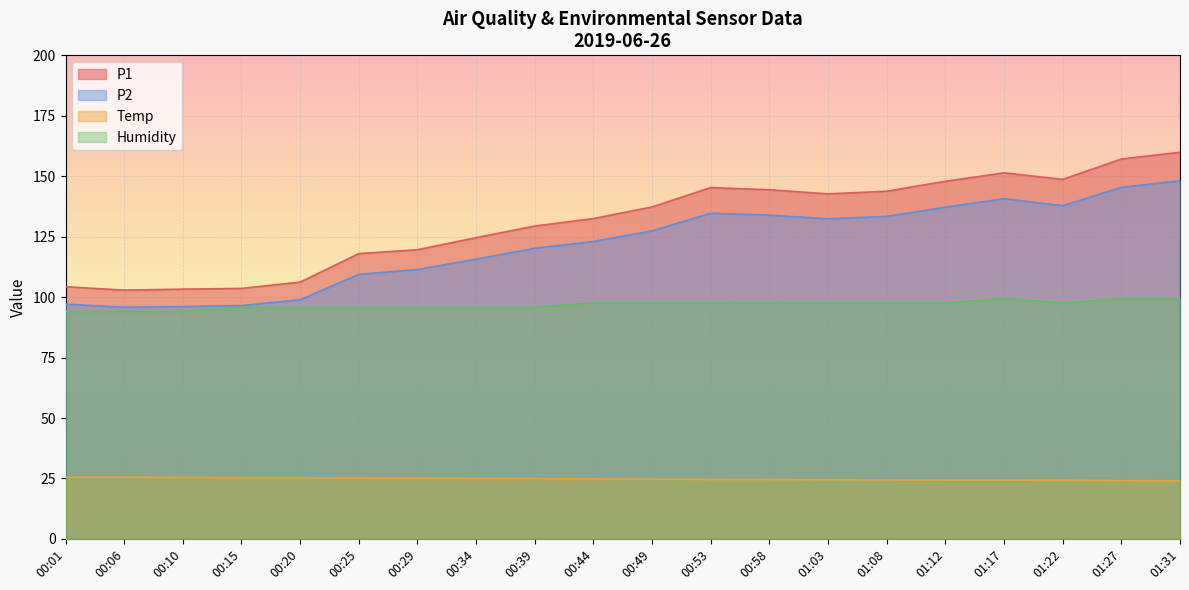

Which category has the lowest value in the P2 series?

00:06